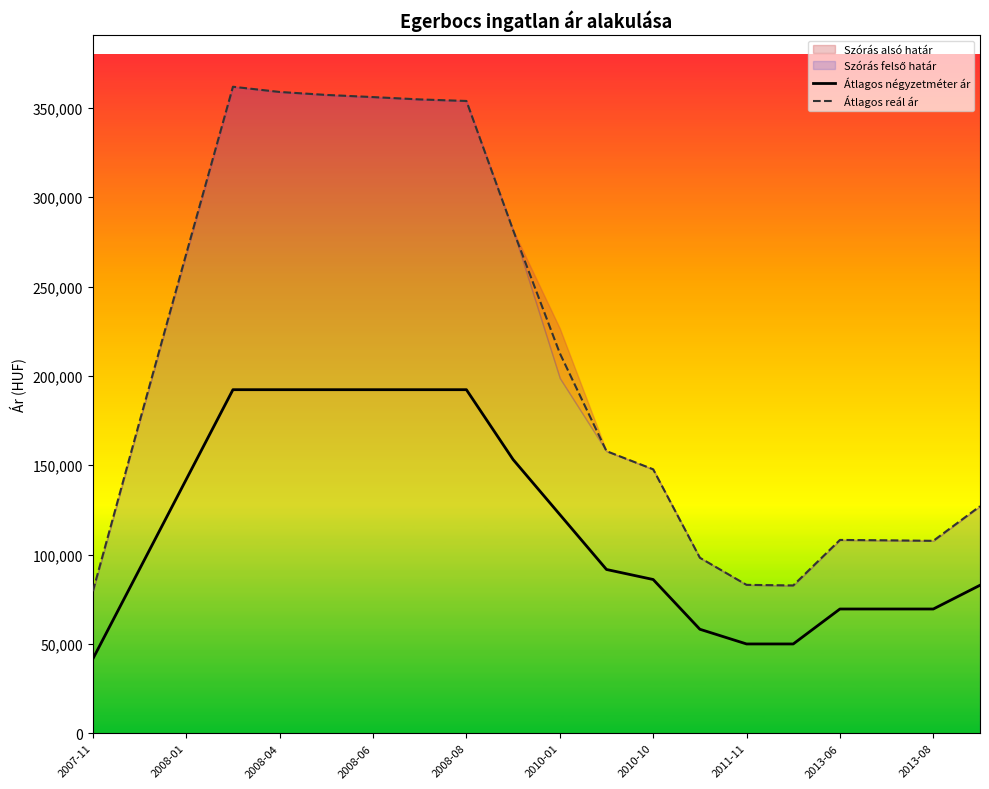

At which label is Átlagos reál ár closest to 220697?

2010-01